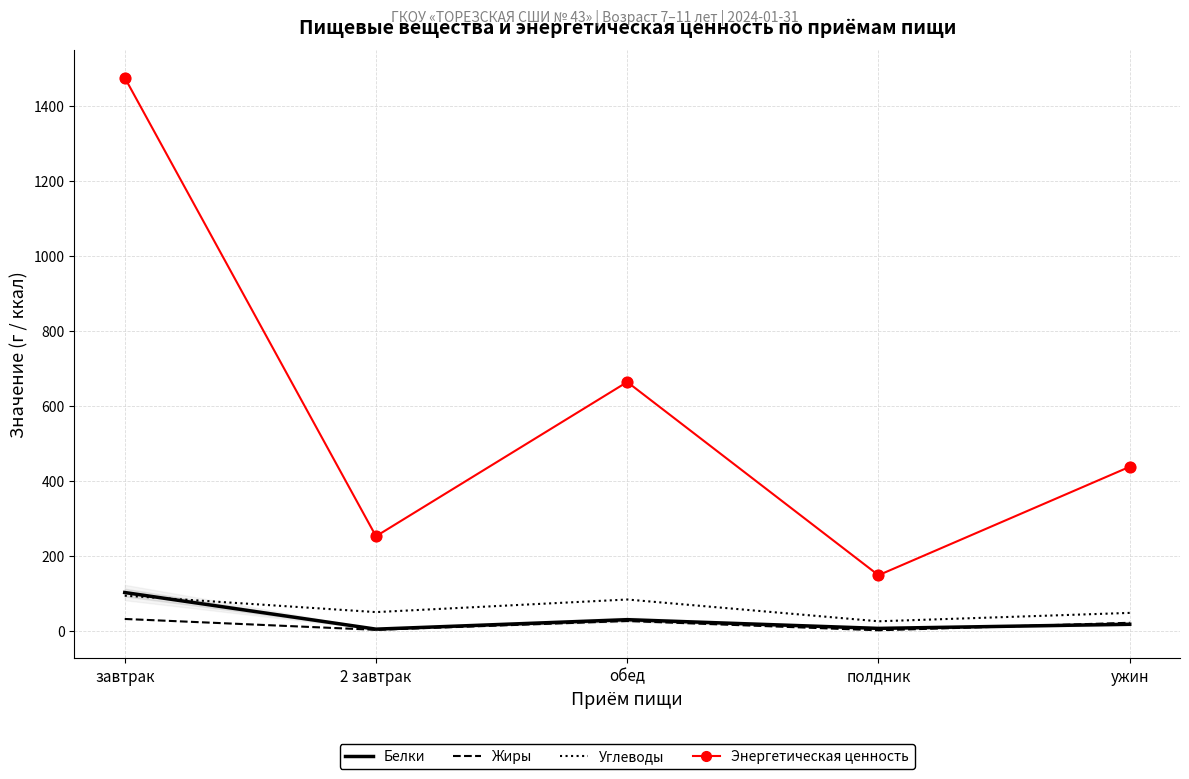

At which category is the sum across all series the highest?

завтрак